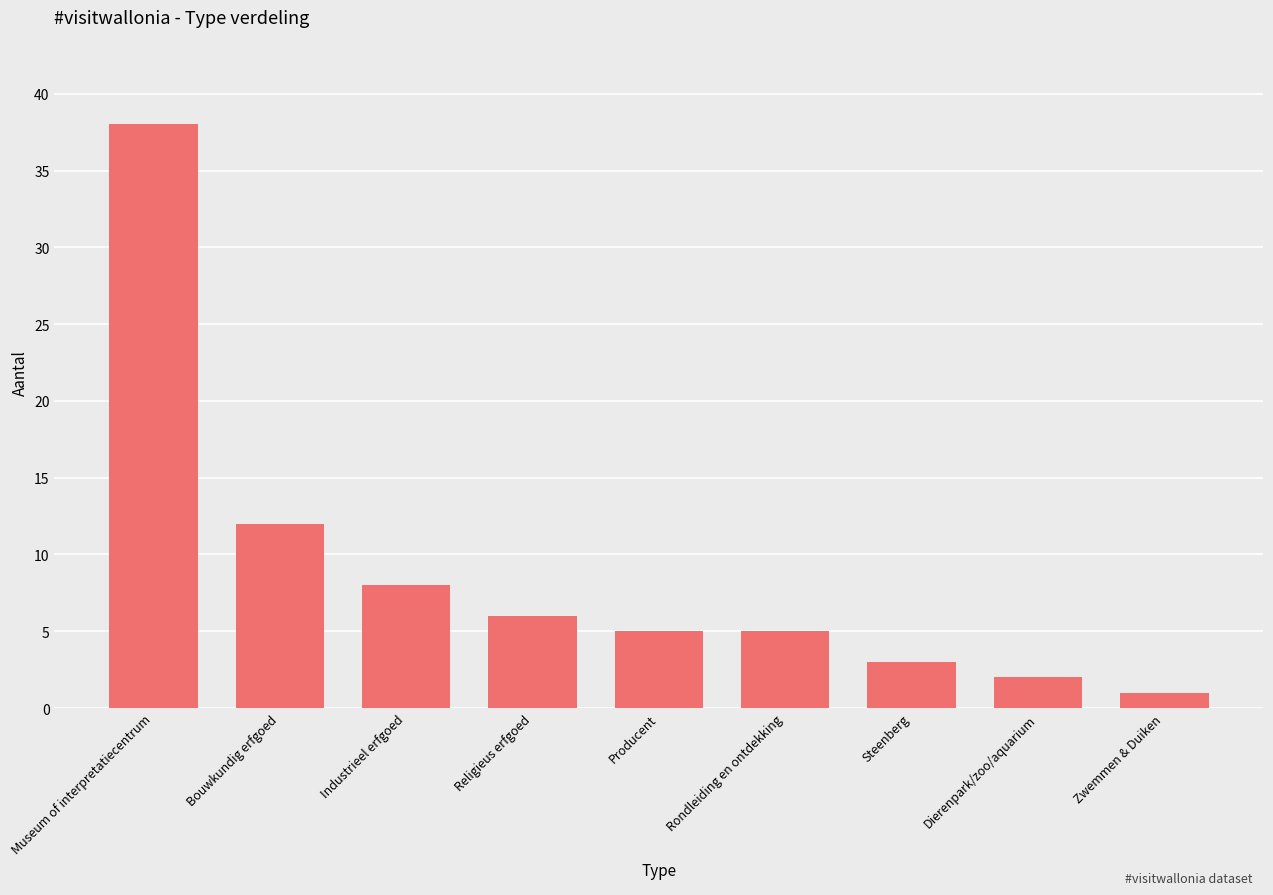

Which has a higher value, Steenberg or Zwemmen & Duiken?

Steenberg